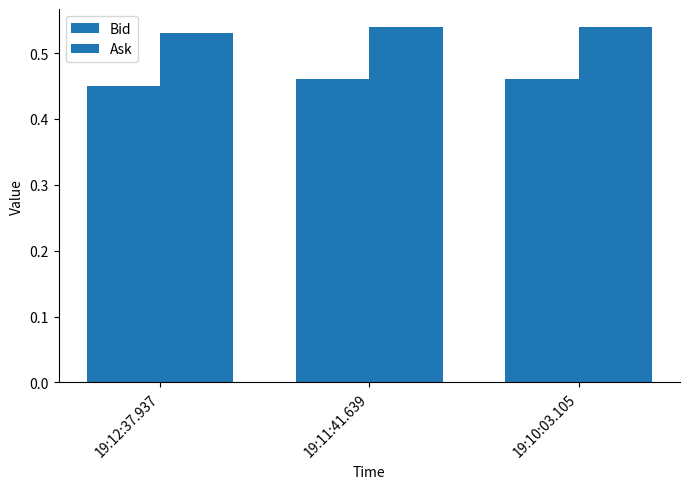

How many series are shown in this chart?

2